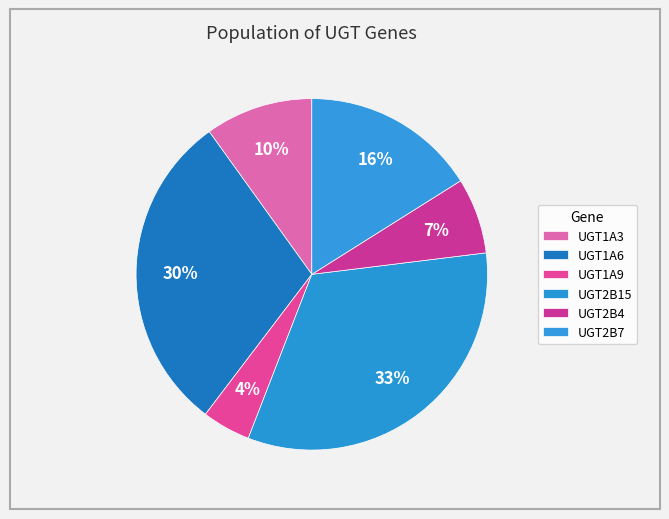

Is there any slice that represents more than half of the pie?

No